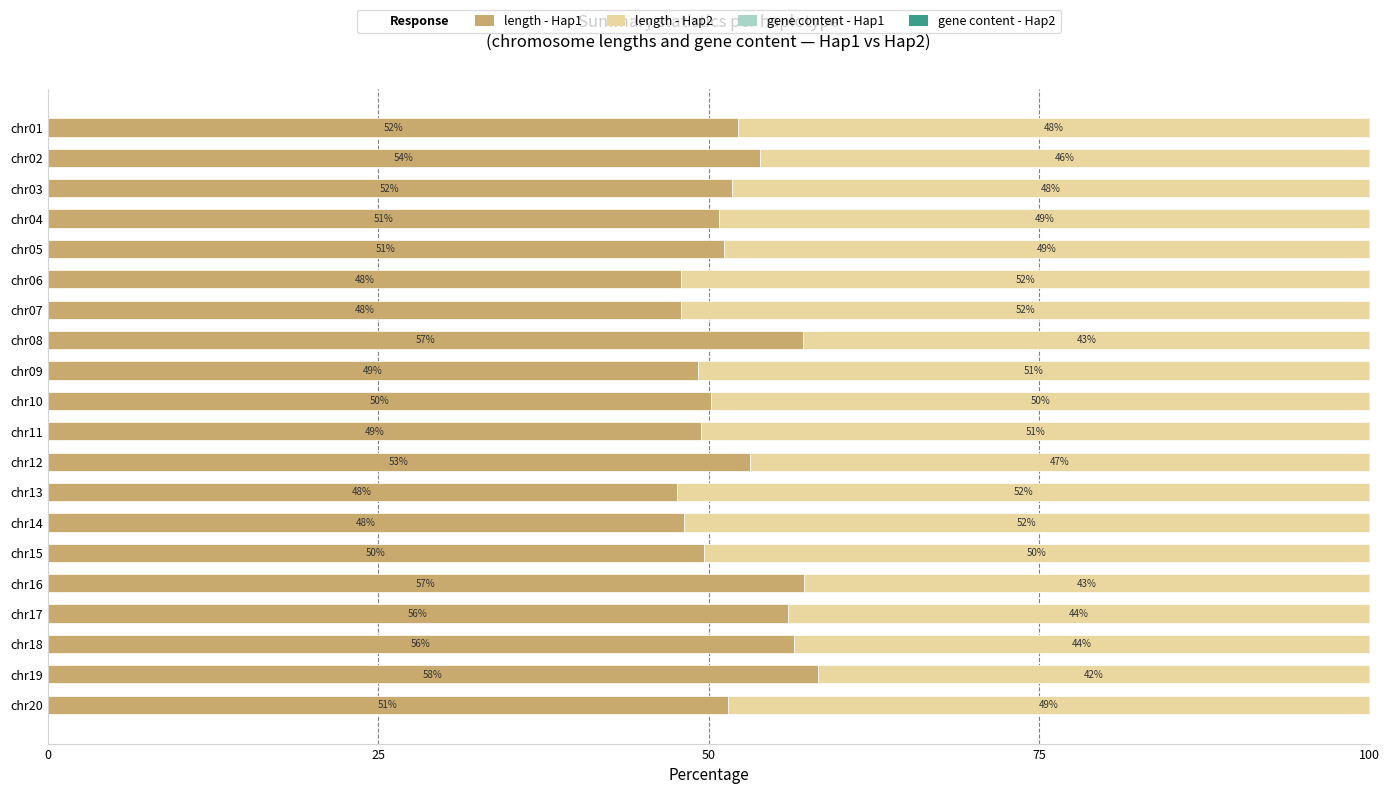

What is the maximum value for length - Hap1?

58.3